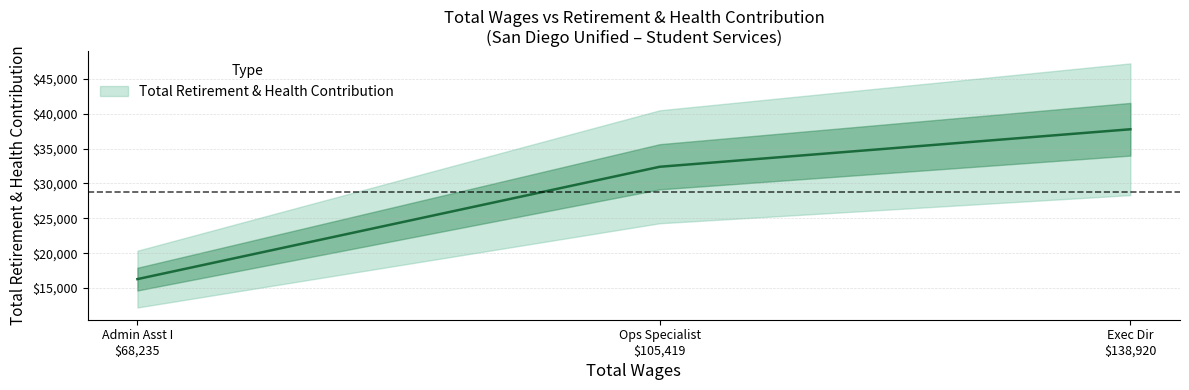

Is it true that the value at Exec Dir, Student Services is 37775?

True